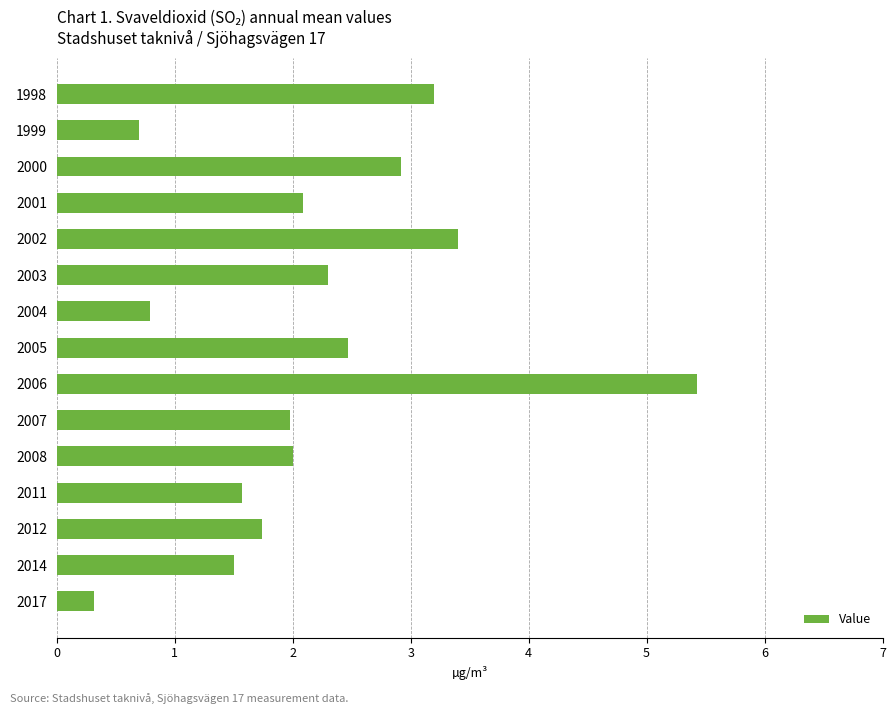

What is the difference between the maximum and minimum values?

5.1